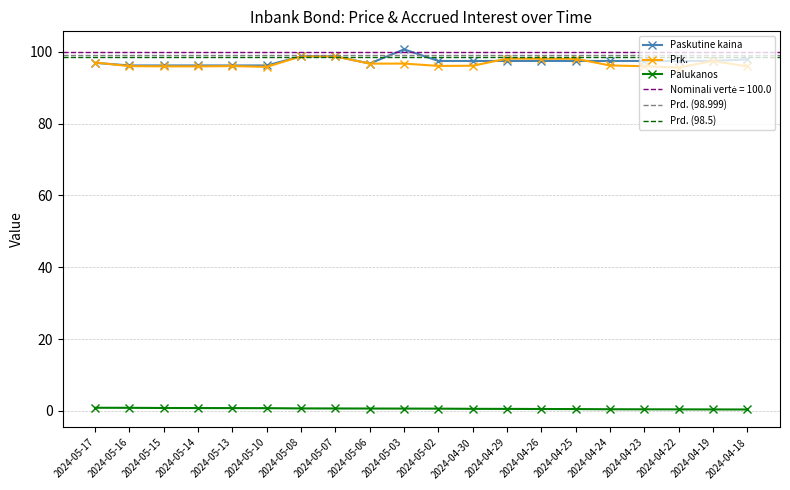

At how many categories does at least one series exceed 98?

6